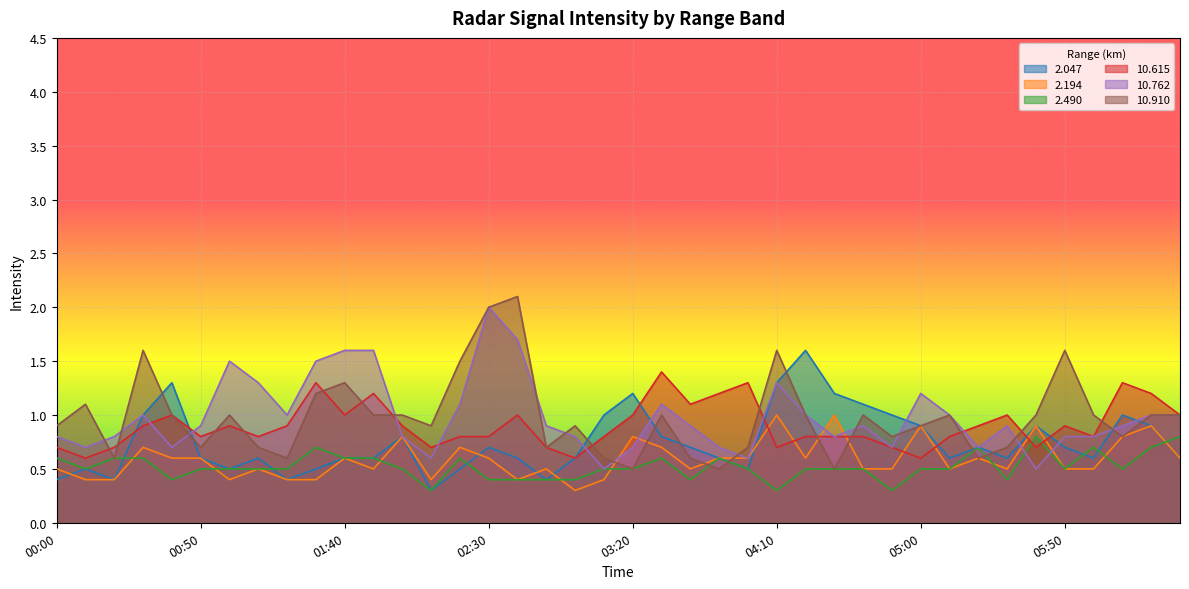

Which label corresponds to the largest value in the chart?

02:40